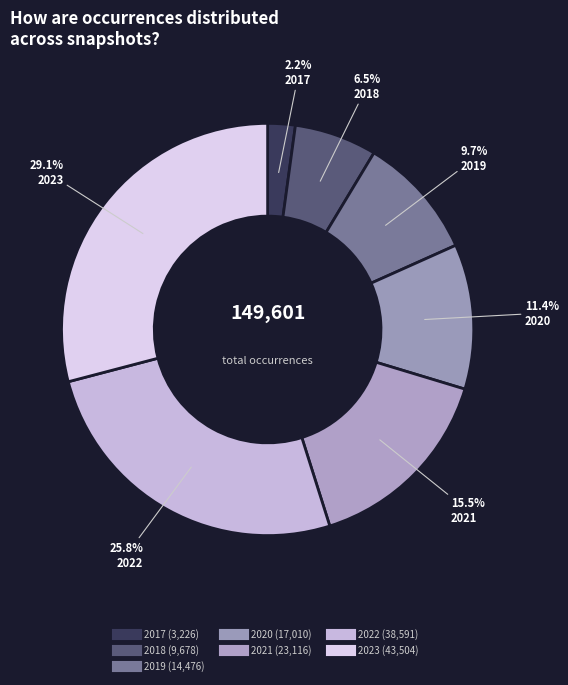

How many slices are in this pie chart?

7